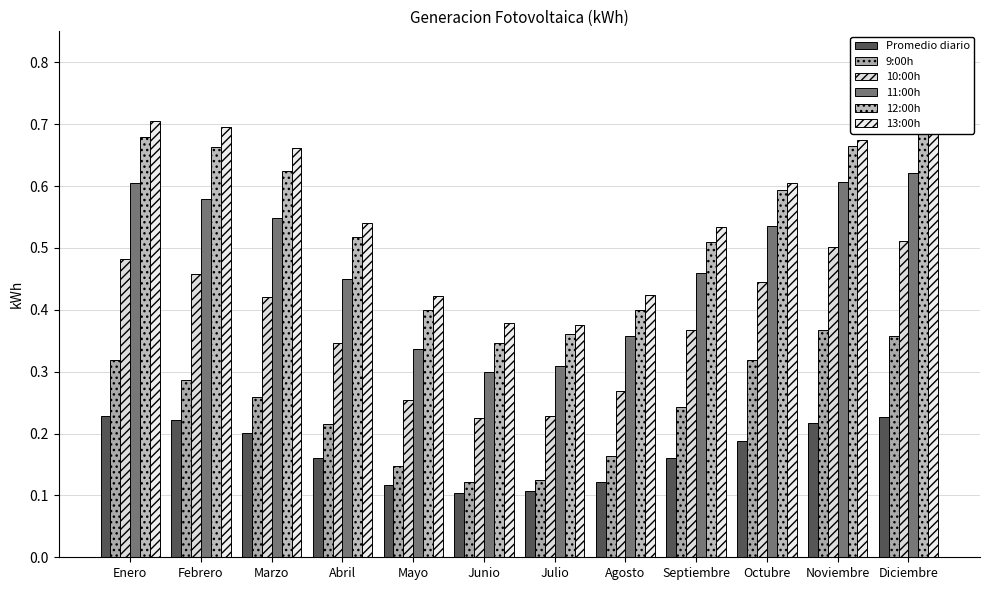

What is the average value of the 11:00h series?

0.5